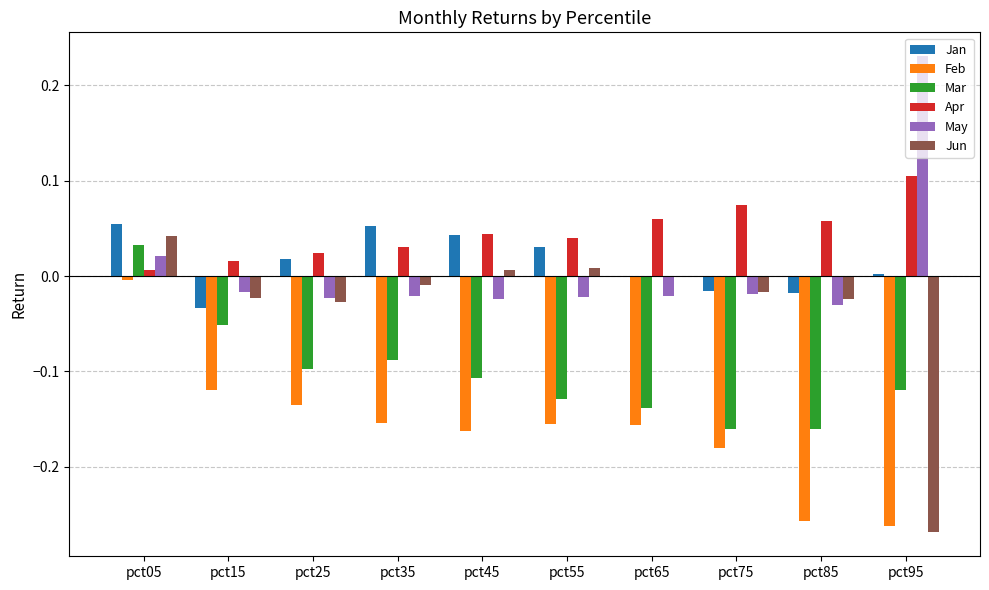

Which category has the highest value in the Apr series?

pct95